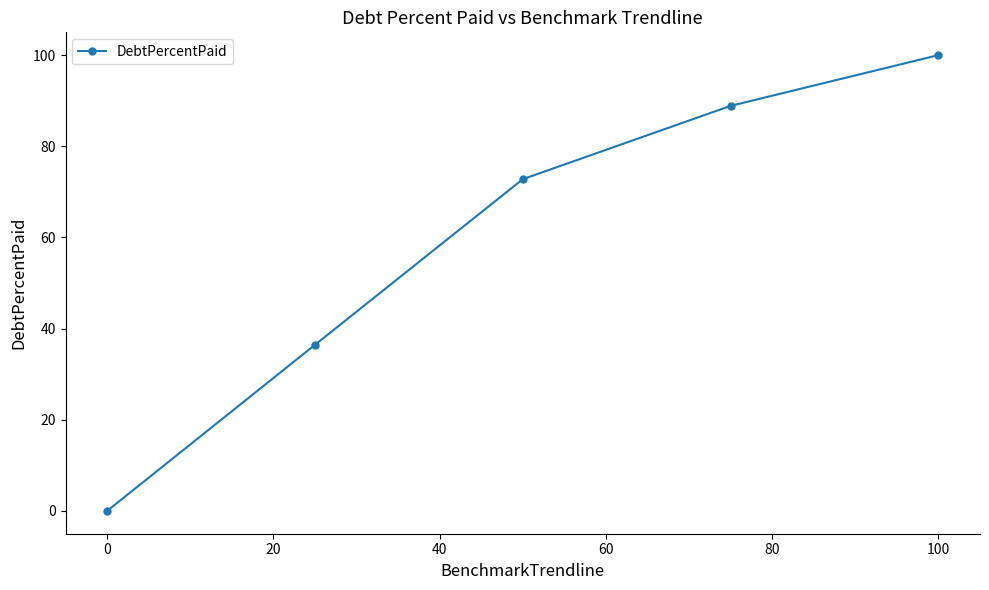

What is the value of the 4th point from the left?

88.9